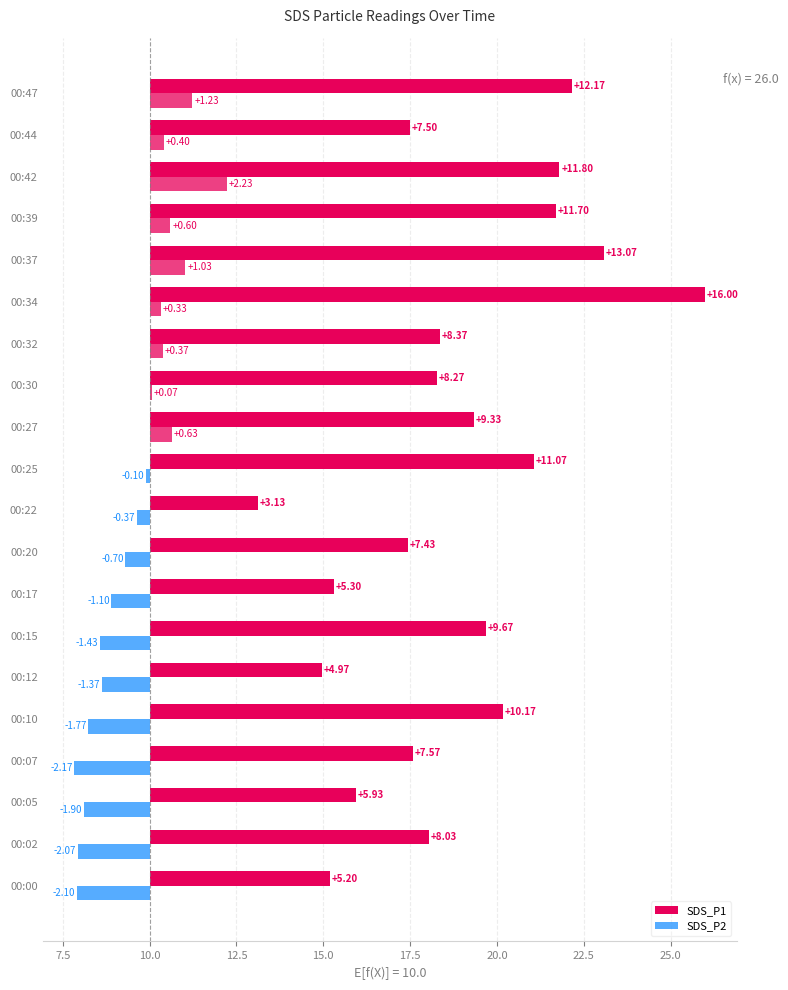

How many values in the SDS_P2 series are below 0?

11